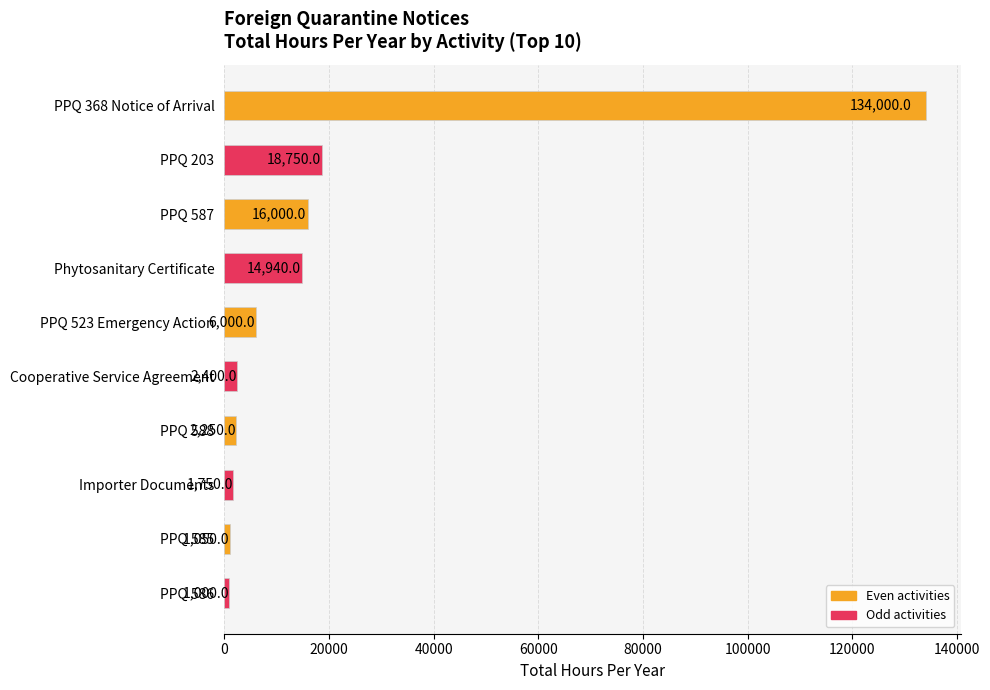

The chart shows a value of 2400 at Cooperative Service Agreement. True or false?

True